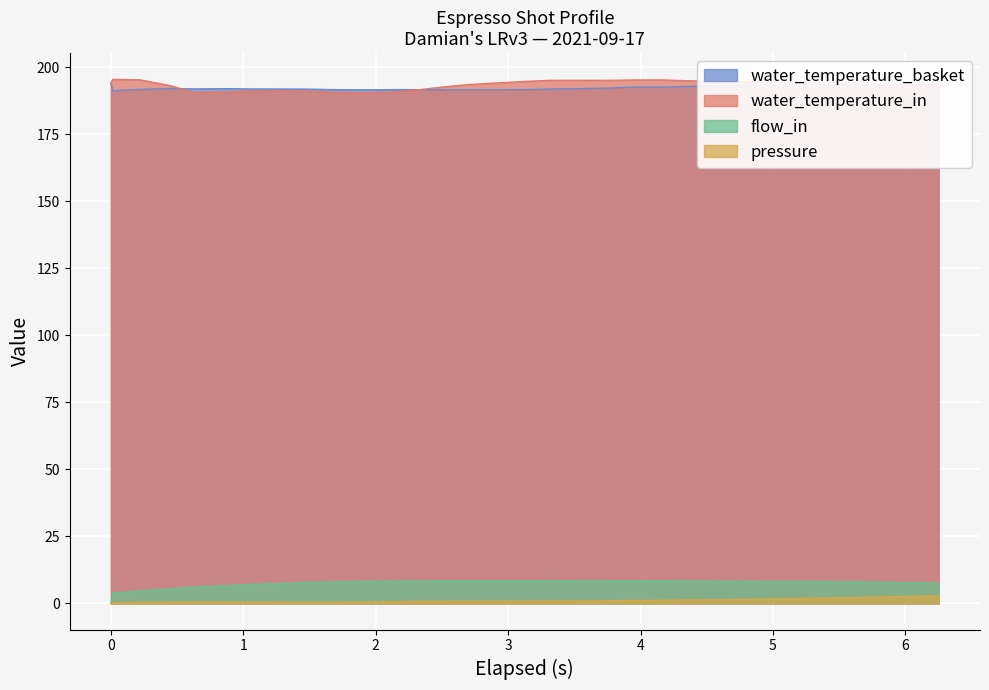

What is the highest value of the water_temperature_basket series?

194.0